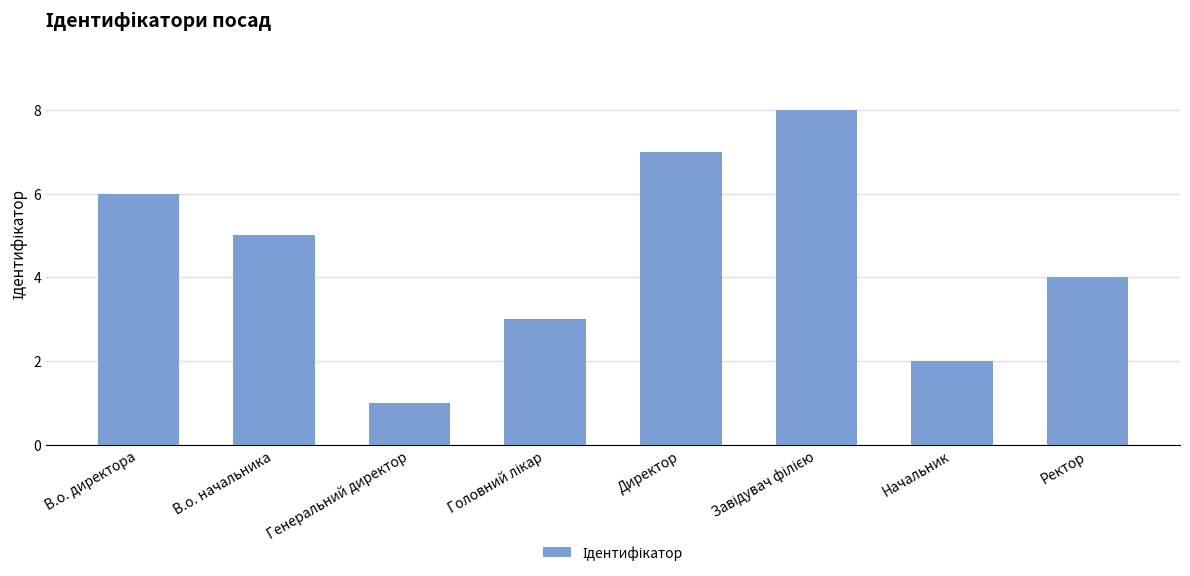

Reading left to right, list all the values displayed in this chart.

6	5	1	3	7	8	2	4